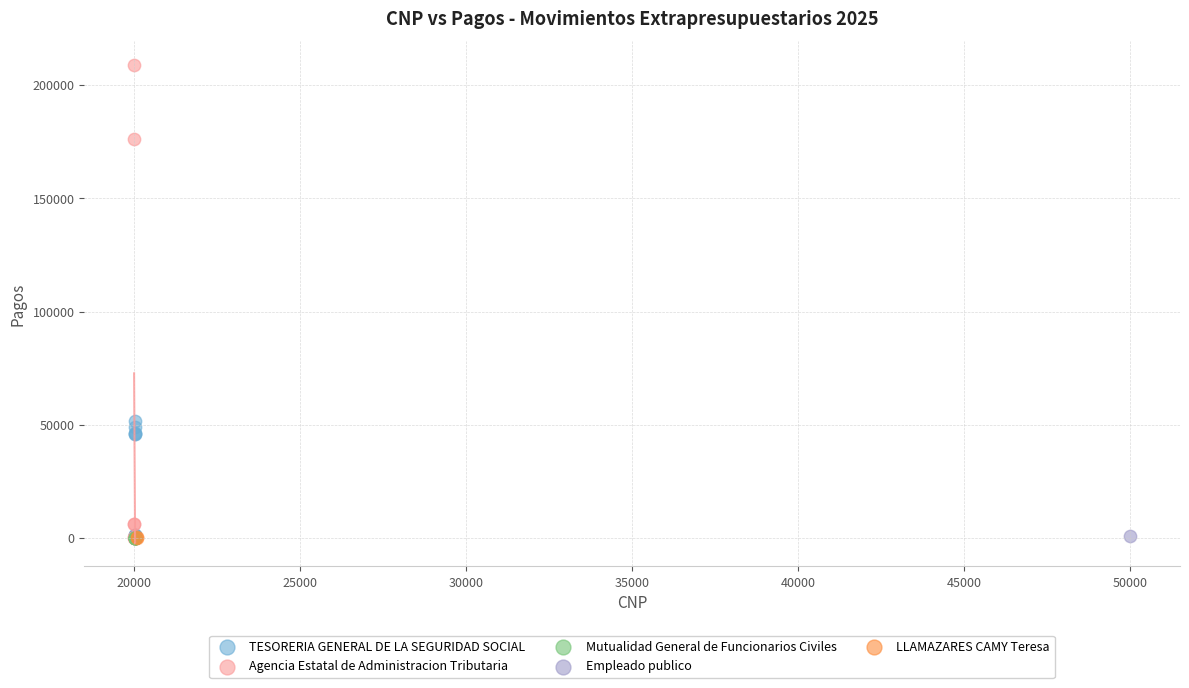

Which series reaches the maximum Y coordinate?

Agencia Estatal de Administracion Tributaria